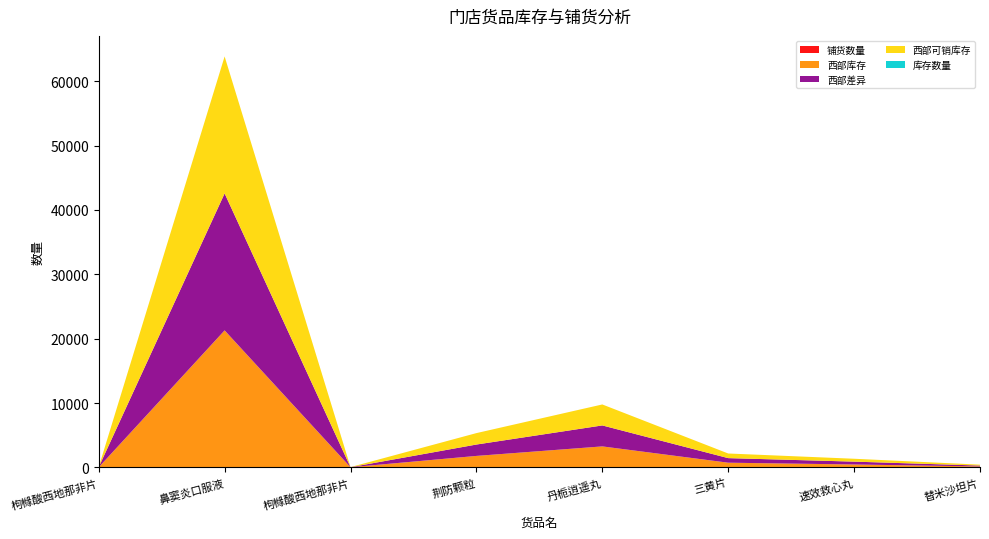

Reading left to right, extract all data points from this chart.

铺货数量: 3	4	6	8	2	10	5	5
西部库存: 19	21284	15	1776	3260	720	448	142
西部差异: 16	21280	9	1768	3258	710	443	137
西部可销库存: 19	21284	15	1776	3260	720	448	142
库存数量: 1	1	2	0	0	0	0	0